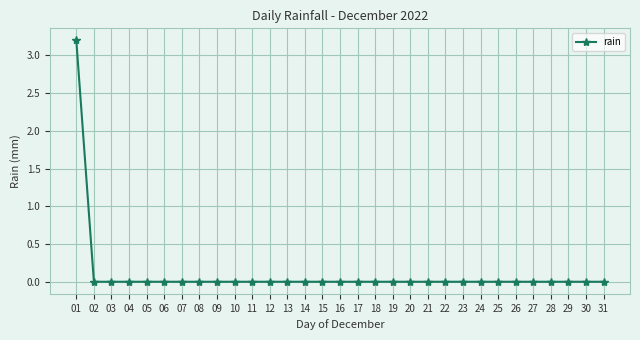

How many distinct data groups are displayed?

1